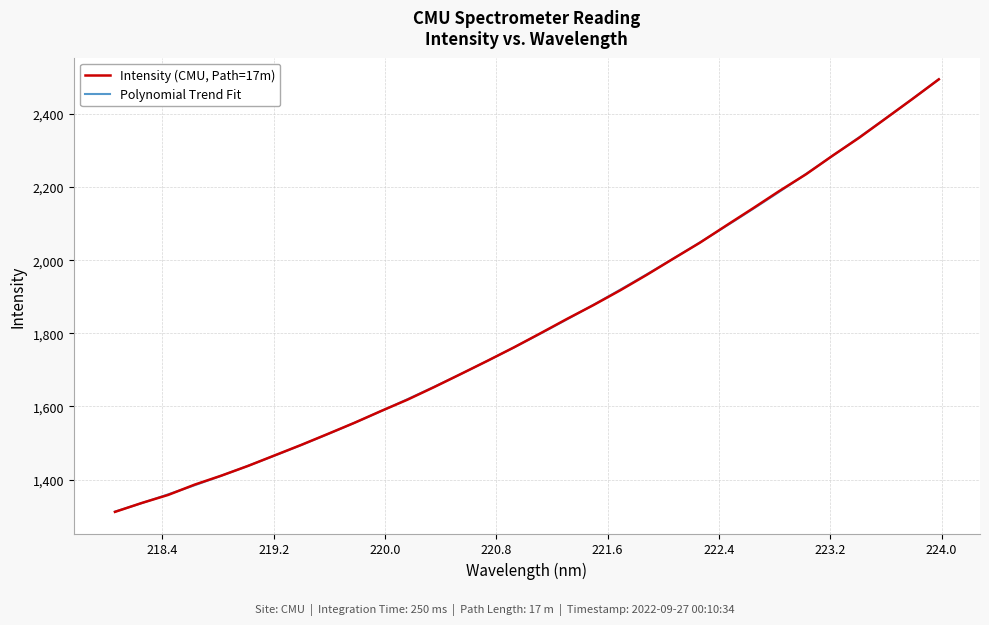

How many series are shown in this chart?

1